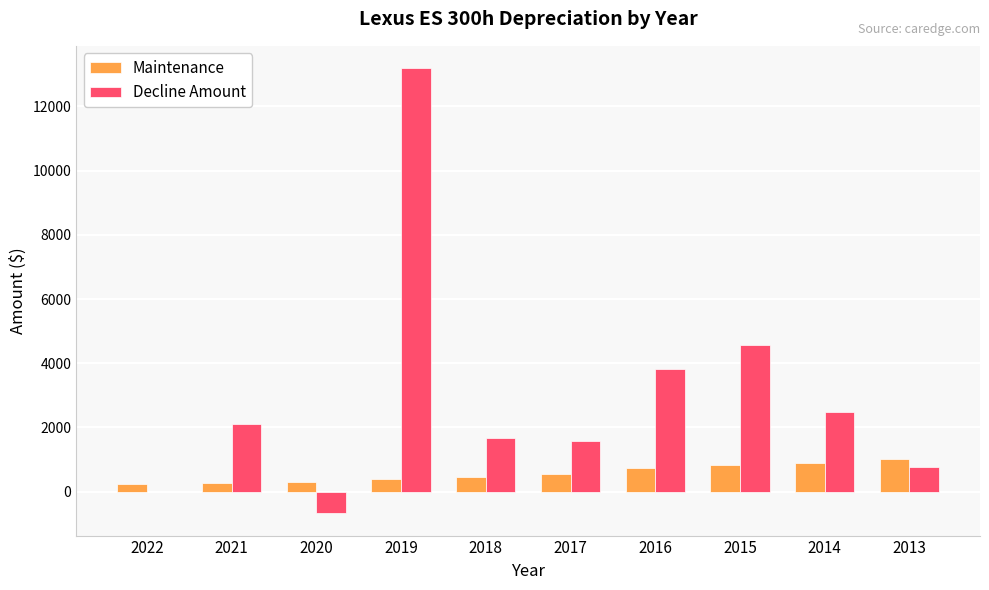

Are the bars horizontal?

No